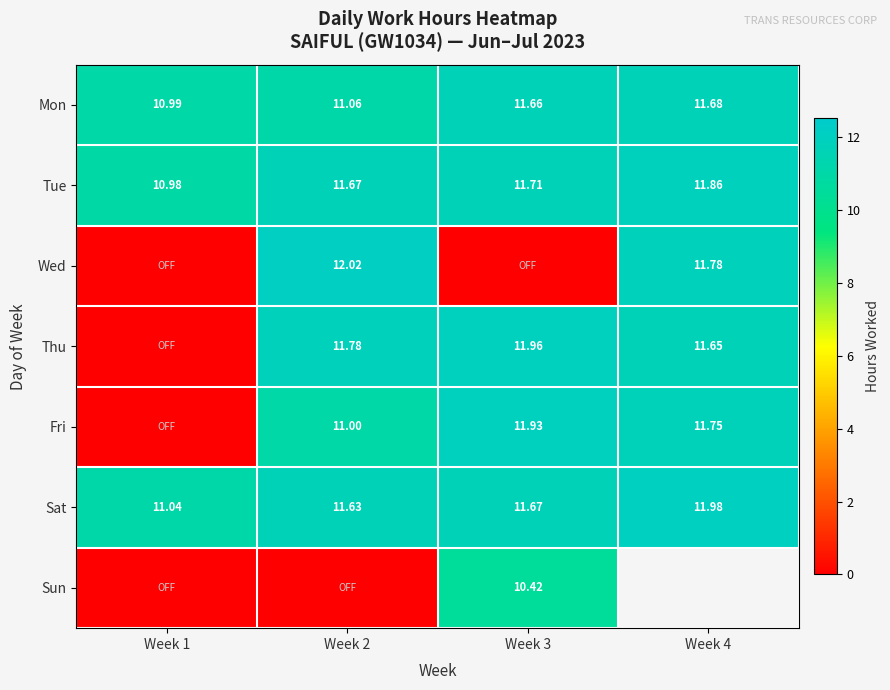

At which label is Fri closest to 5?

Week 1